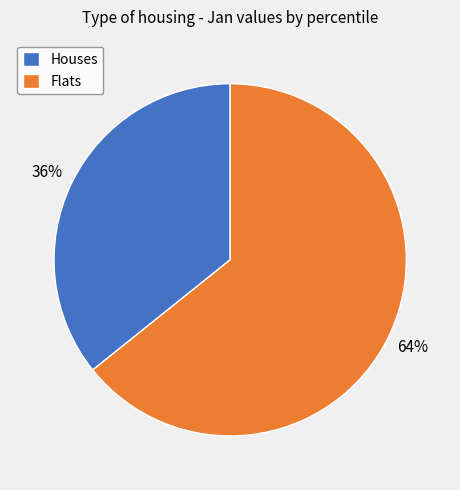

True or false: Flats accounts for 51% of the total.

False